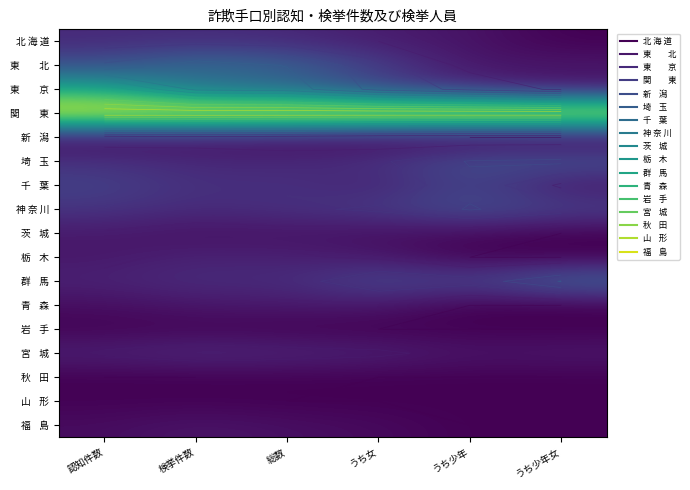

The 茨 城 series shows 0.1 at 認知件数. True or false?

True